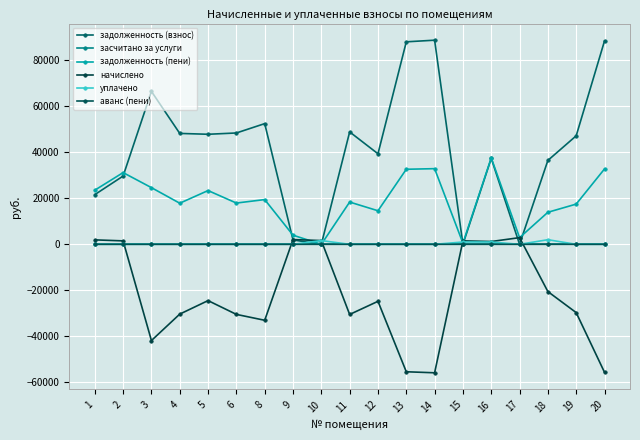

Where do начислено and засчитано за услуги first cross each other?

2 and 3